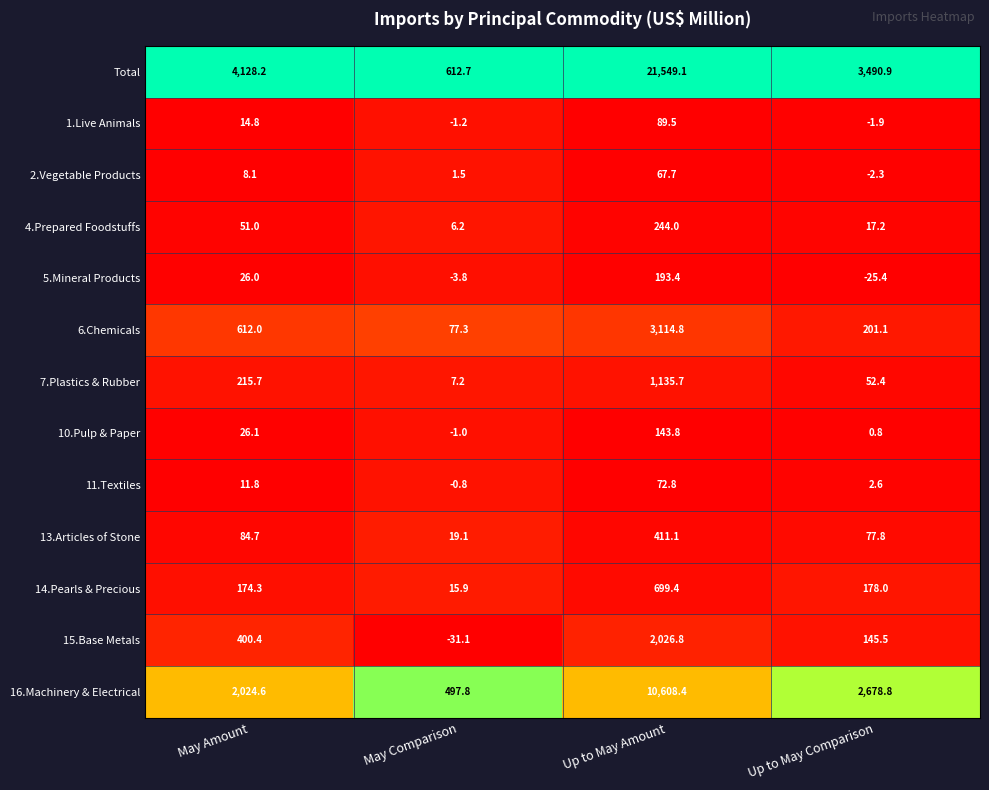

What is the average value of the 5.Mineral Products series?

47.6